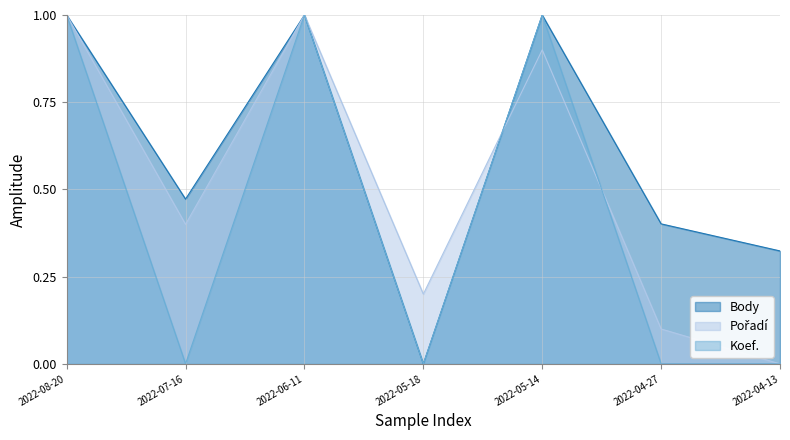

Which category has the highest value across all series?

2022-08-20